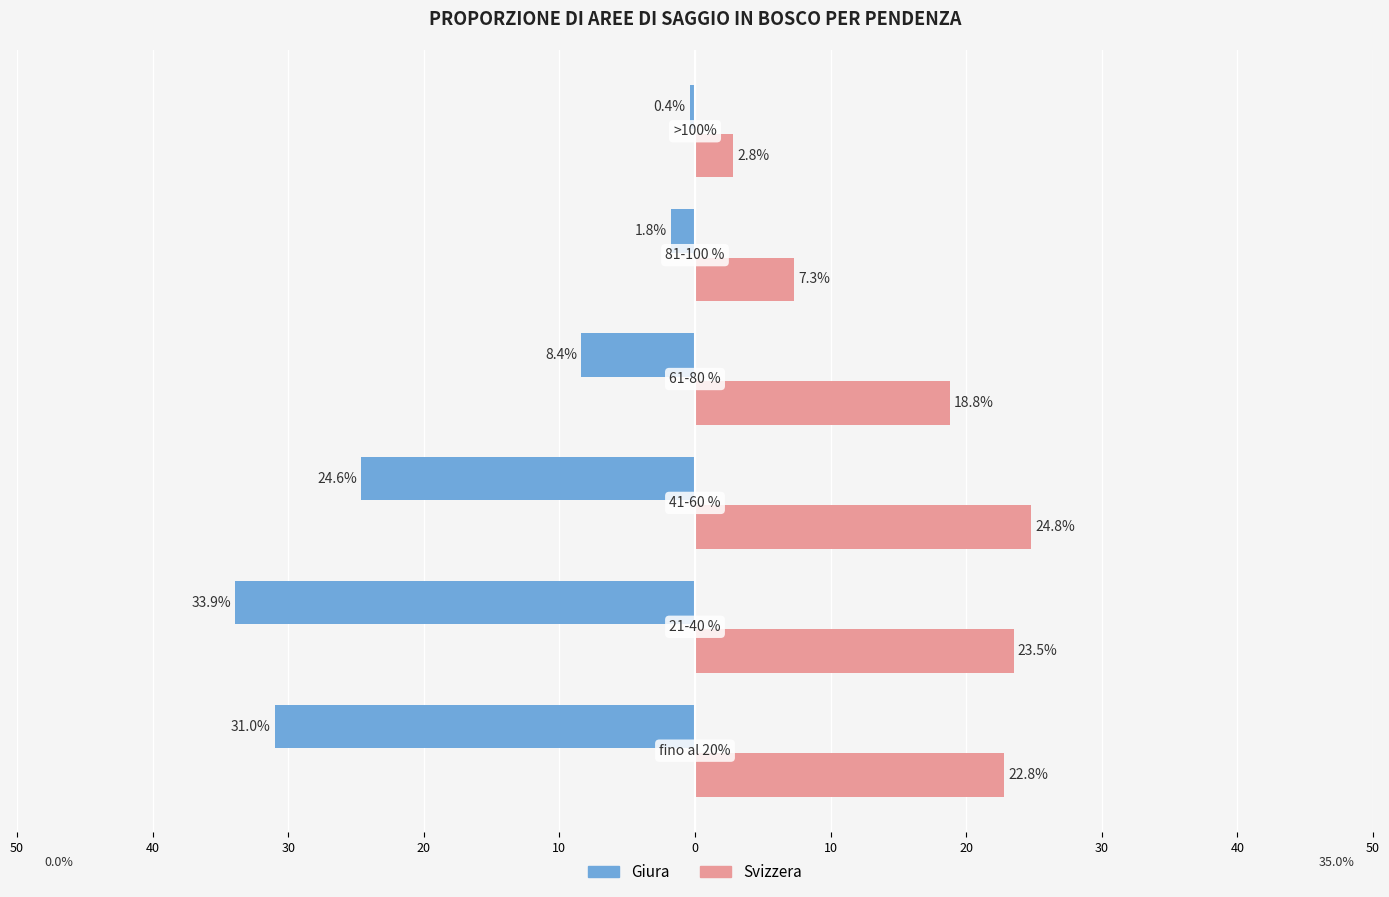

What are all the series names shown in the legend?

Giura, Svizzera